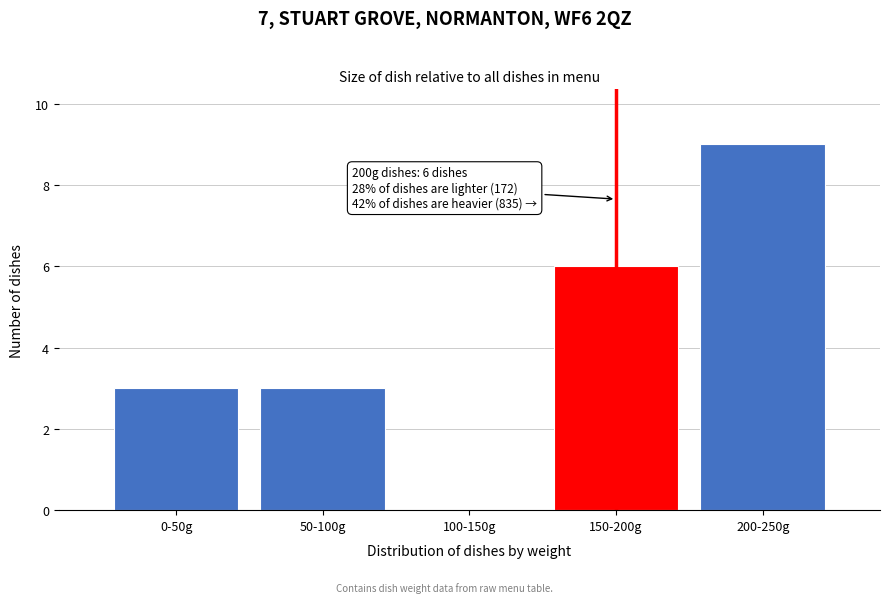

Reading left to right, transcribe all the data shown in this chart.

0-50g=3	50-100g=3	100-150g=0	150-200g=6	200-250g=9